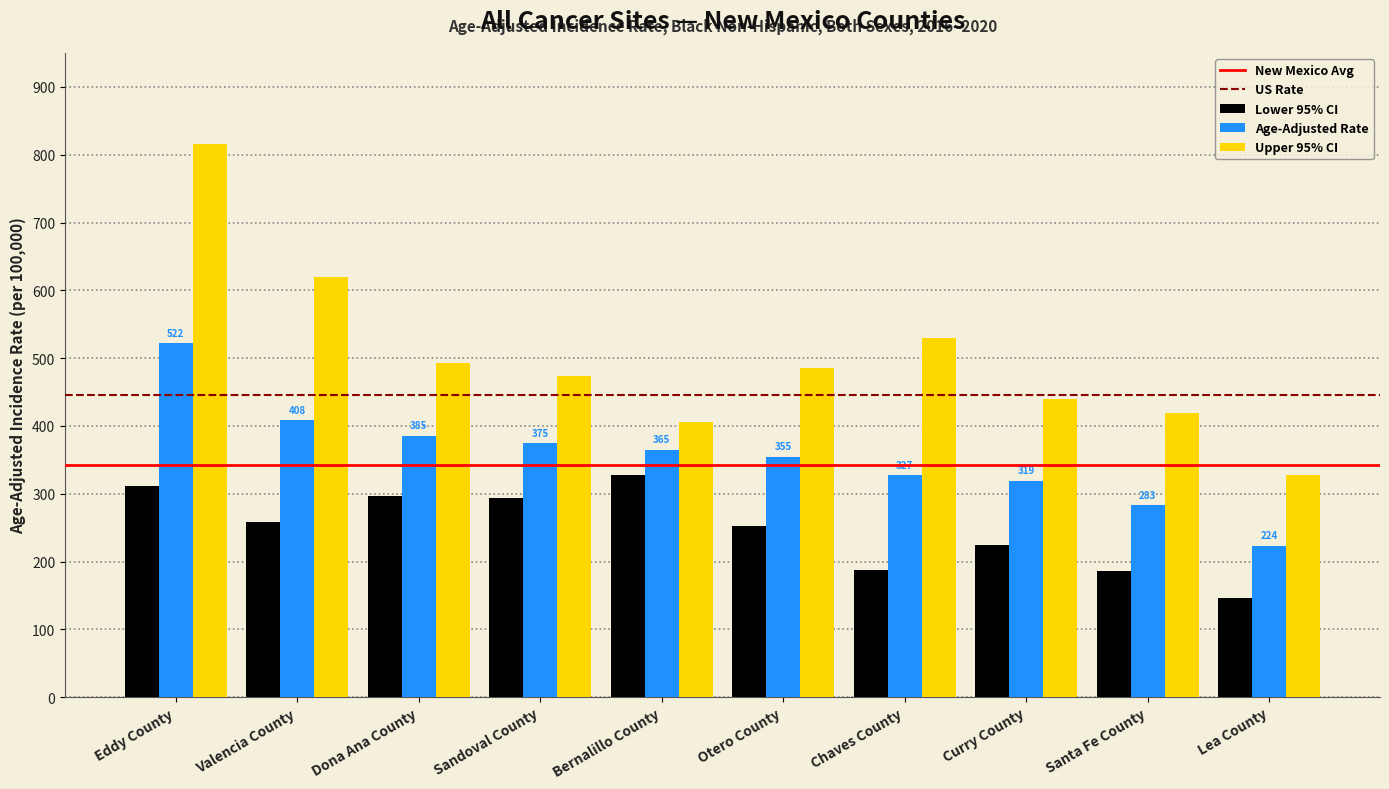

Which category has the lowest value in the Upper 95% CI series?

Lea County